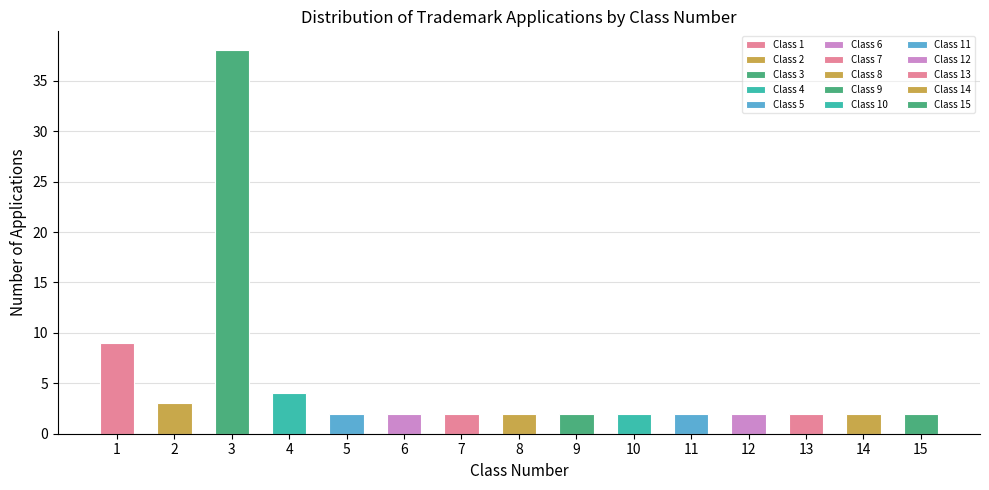

Which label corresponds to the largest value in the chart?

3